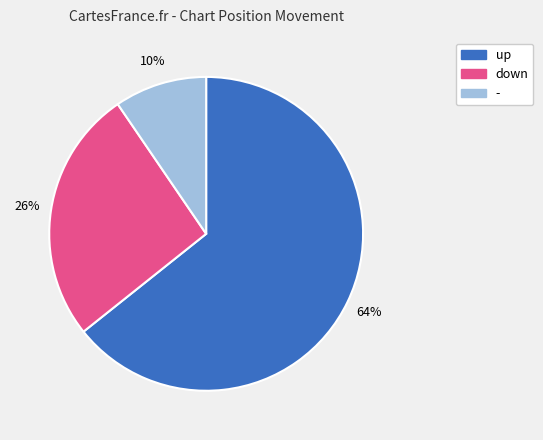

Is the sum of - and down greater than half?

No